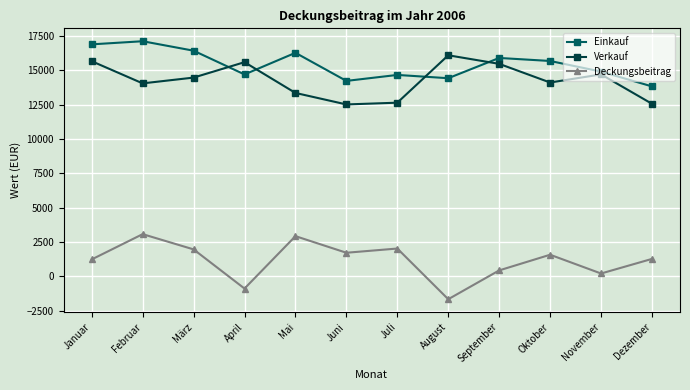

Rank the series at Februar from lowest to highest value.

Deckungsbeitrag, Verkauf, Einkauf